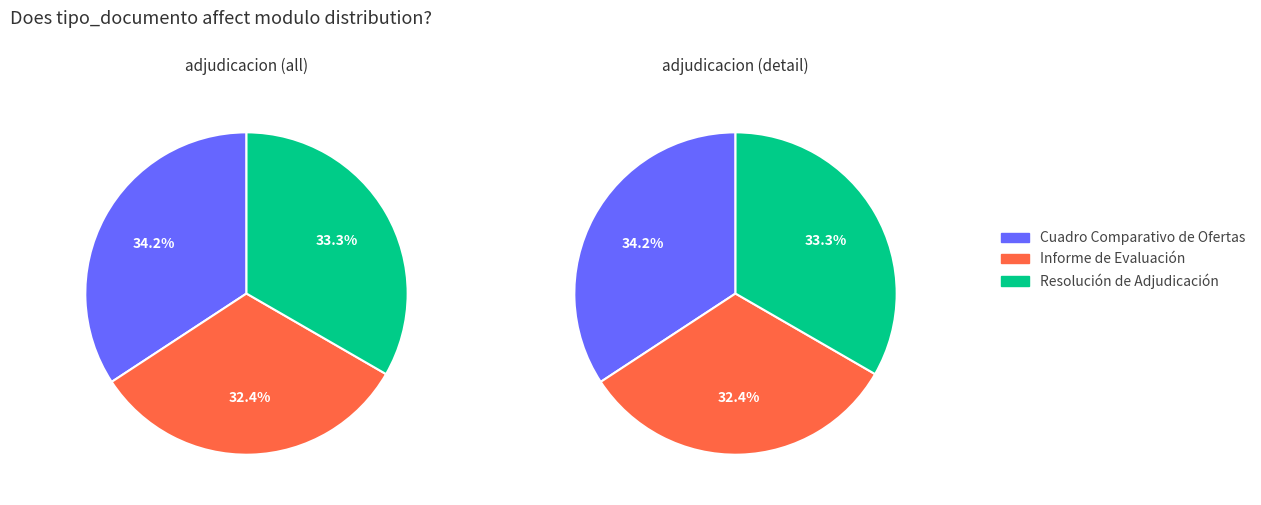

What percentage is NOT represented by Resolución de Adjudicación?

66.7%